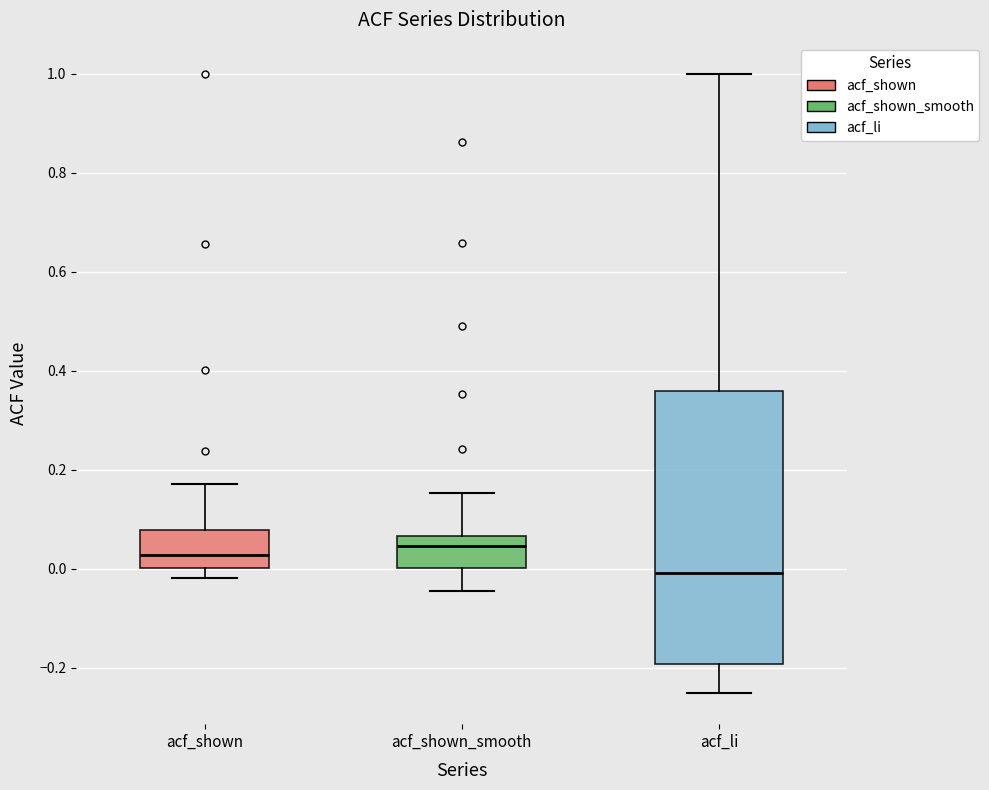

Where is the lower edge of the box for acf_shown_smooth on the y-axis? The values are not printed on the chart, so give them approximately, as read against the axis.

0.00